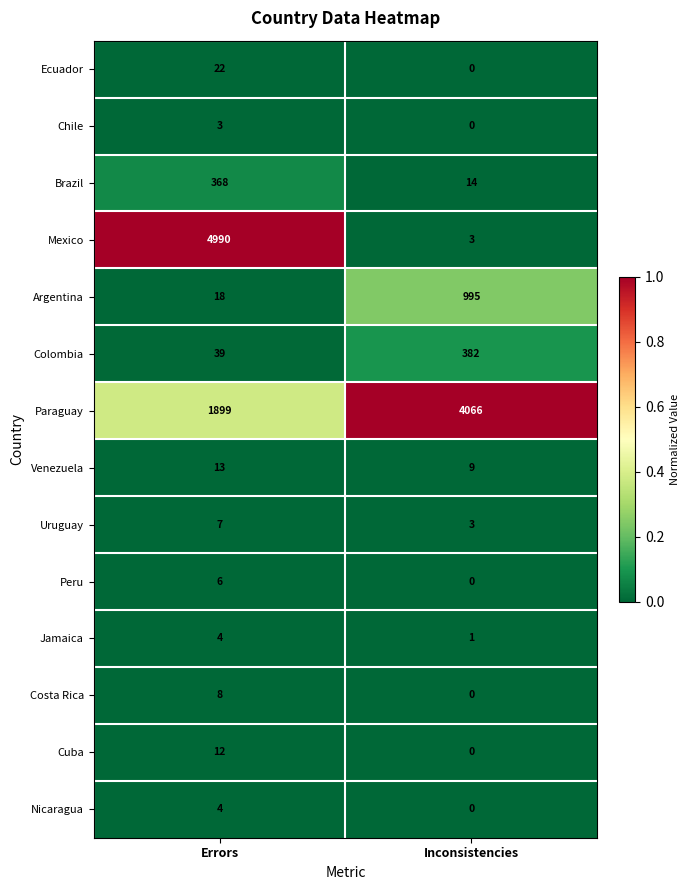

At which category is the sum across all series the highest?

Errors